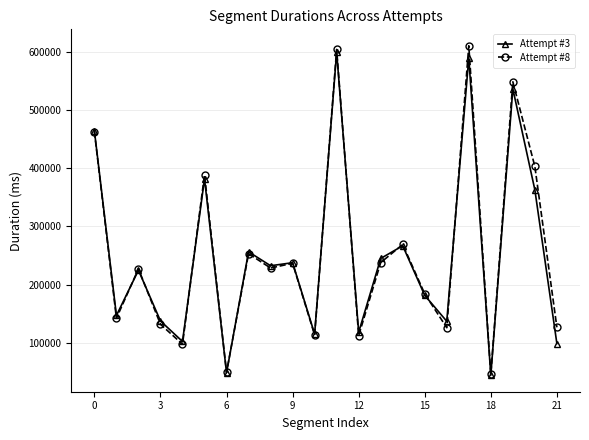

What are all the series names shown in the legend?

Attempt #3, Attempt #8